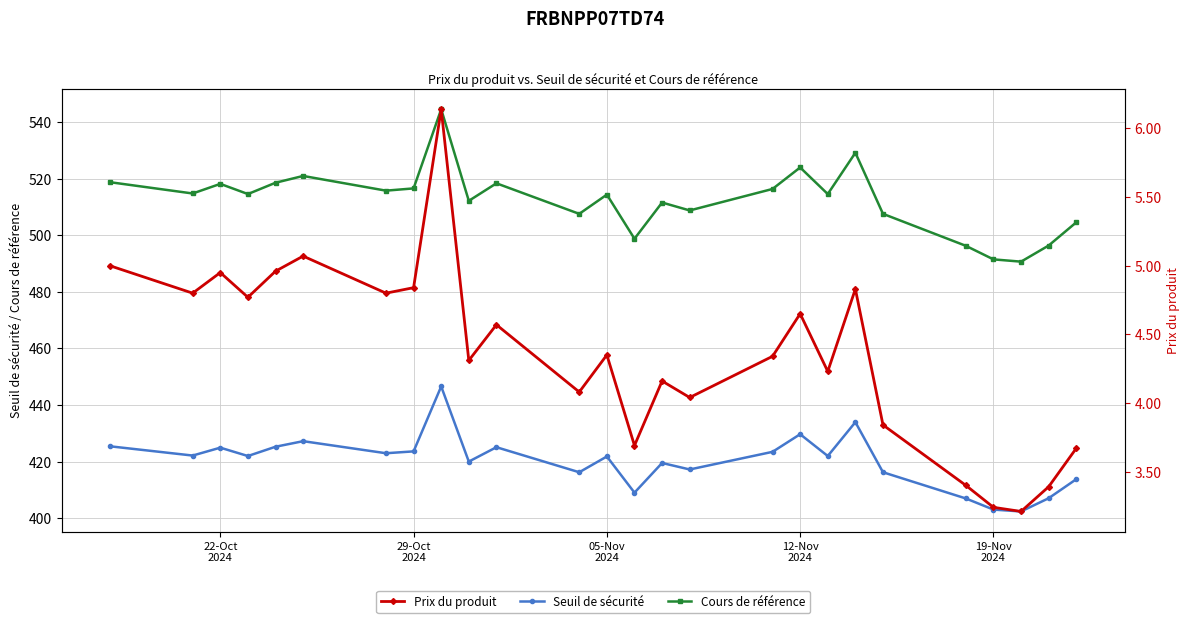

What is the maximum value shown in the chart?

544.6